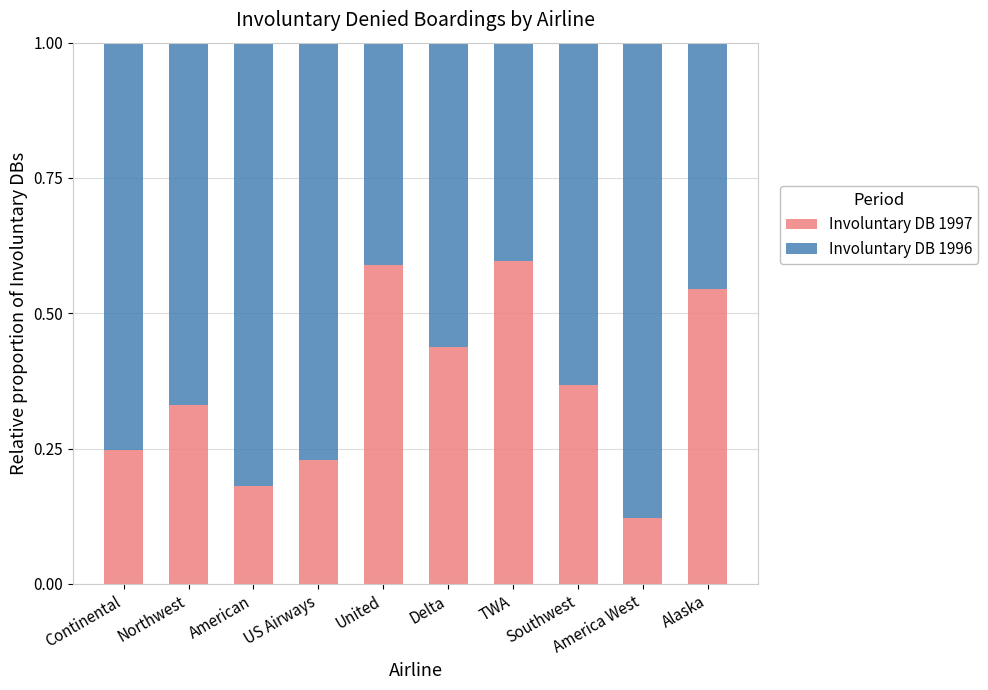

Is it true that Involuntary DB 1997 equals 0.1 at Southwest?

False